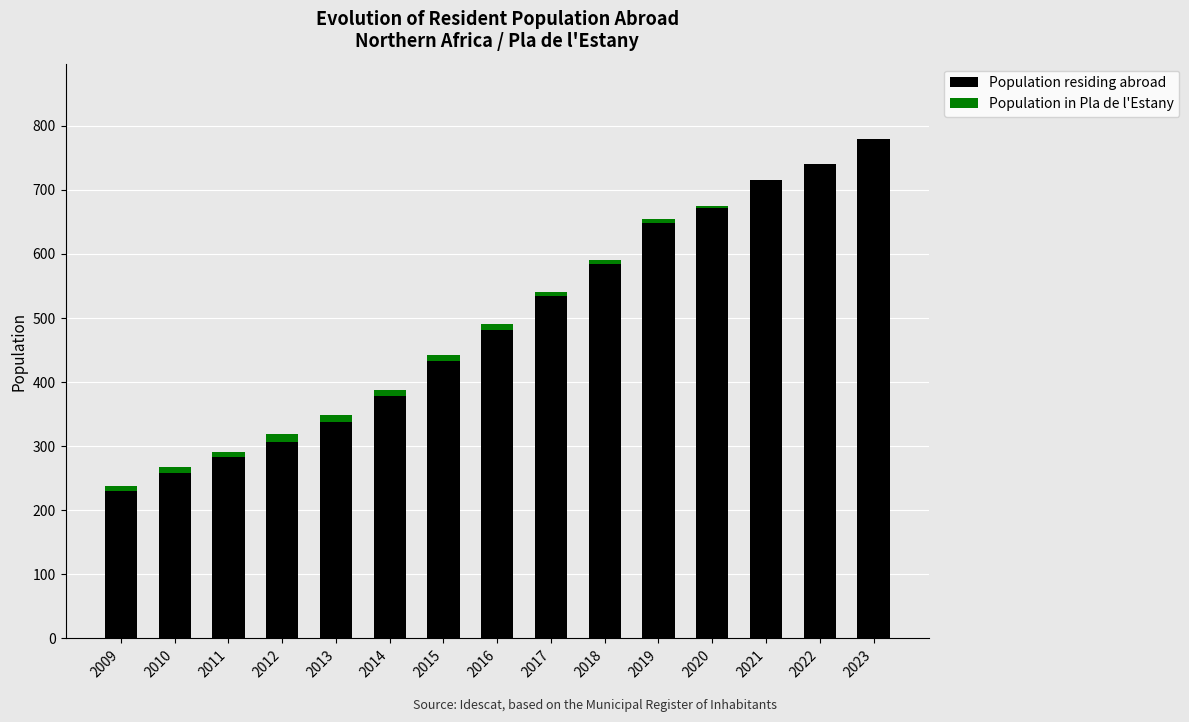

Is it true that Population residing abroad equals 341 at 2009?

False